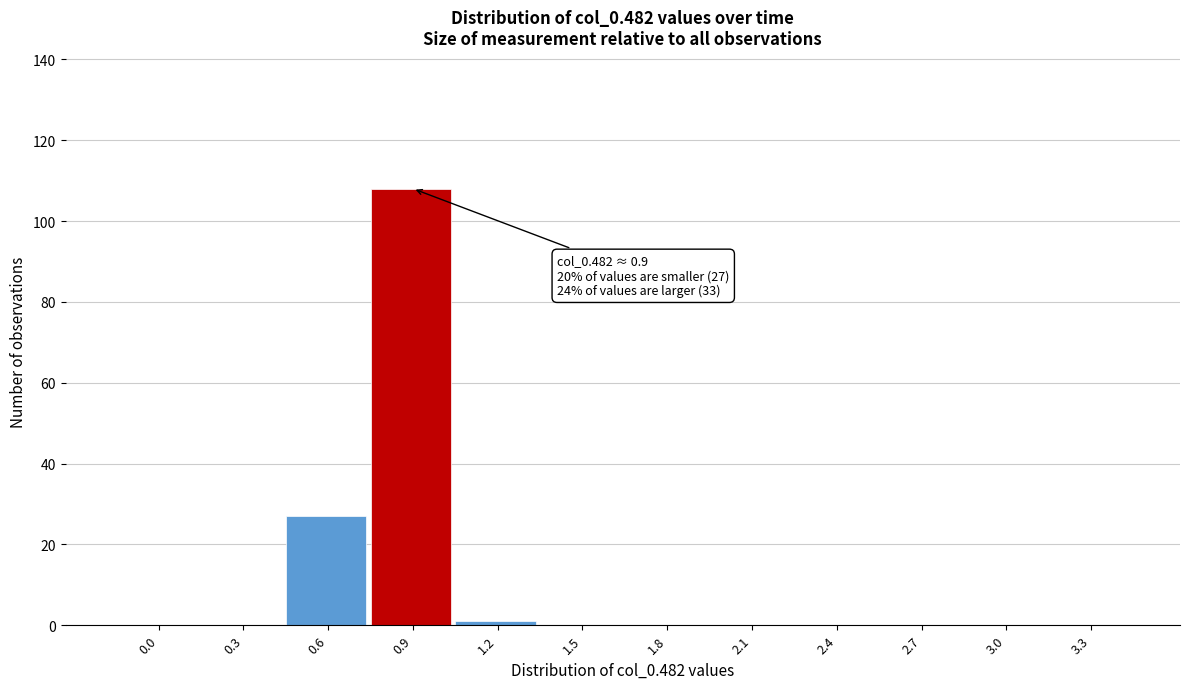

Reading left to right, what are all the values shown in this chart?

0.0=0	0.3=0	0.6=27	0.9=108	1.2=1	1.5=0	1.8=0	2.1=0	2.4=0	2.7=0	3.0=0	3.3=0